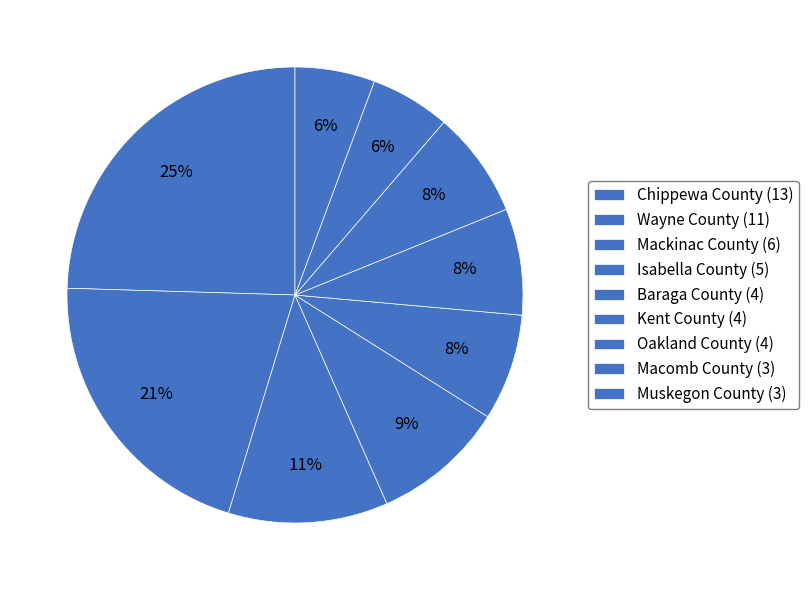

Is it true that Muskegon County (3) is 1% of the pie?

False